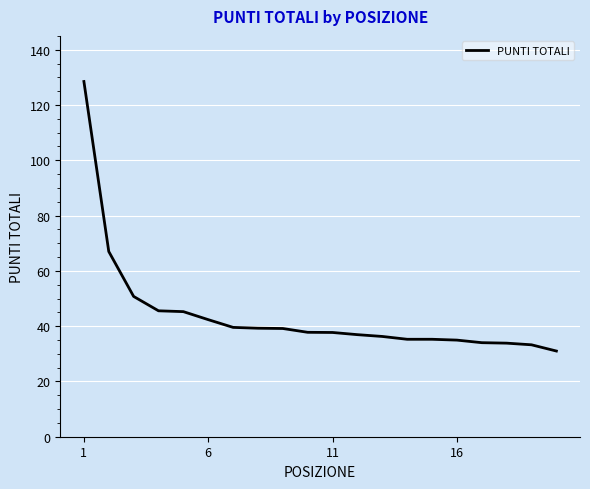

What is the greatest value displayed?

128.5